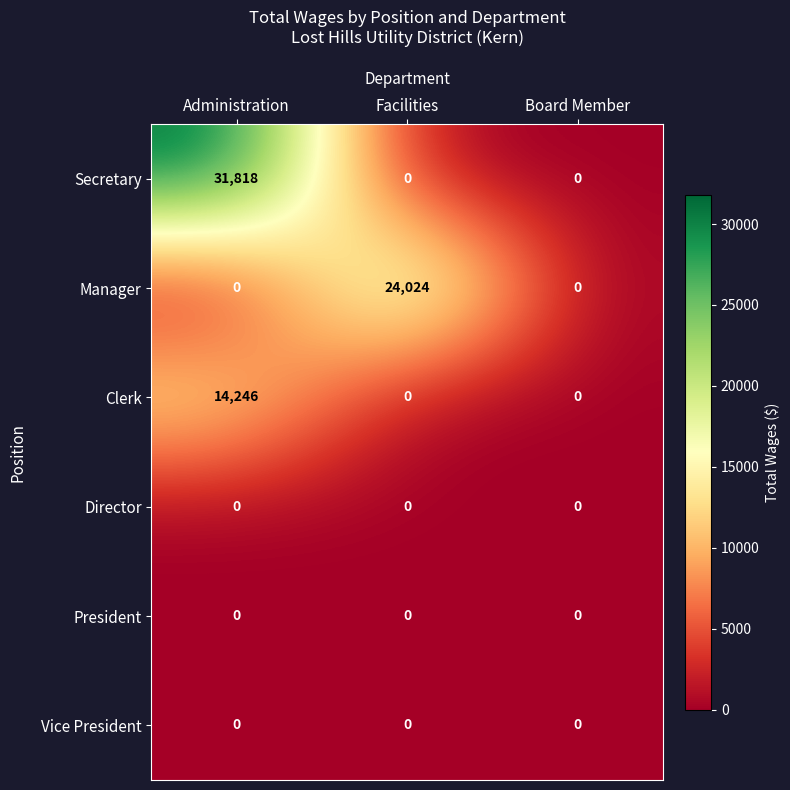

Which series has the largest total across all categories?

Secretary